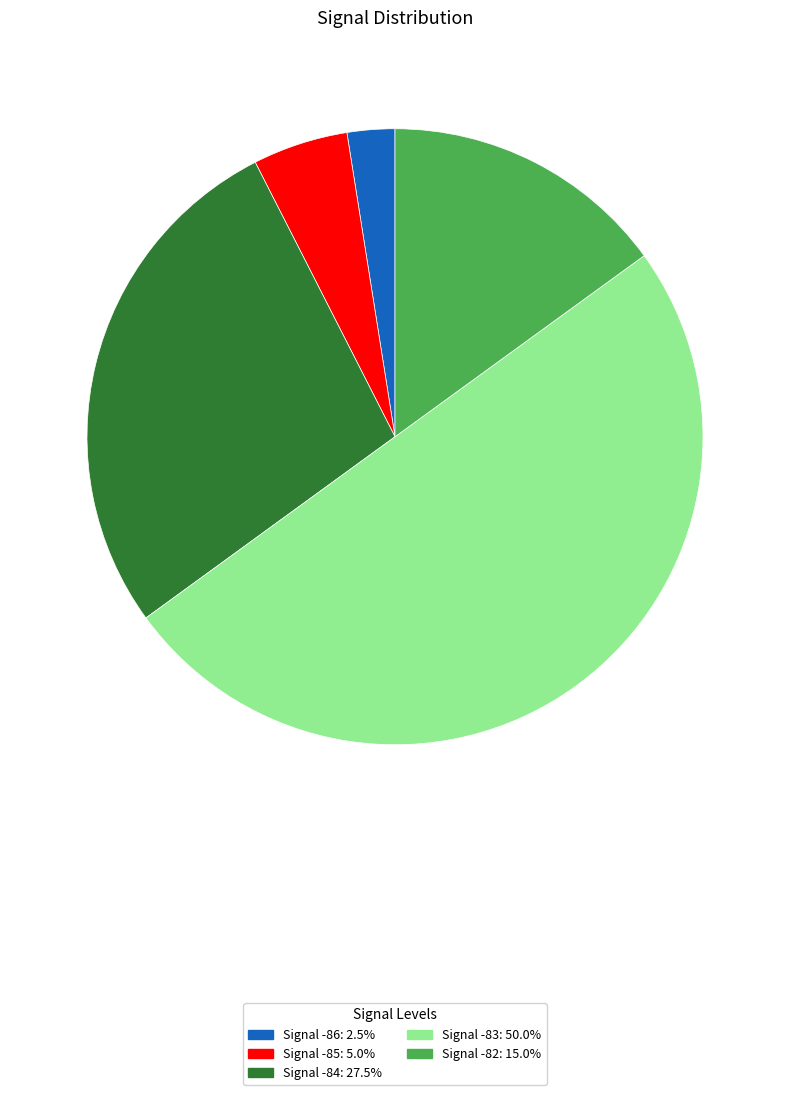

What is the ratio of the value at Signal -84: 27.5% to the value at Signal -85: 5.0%?

5.5